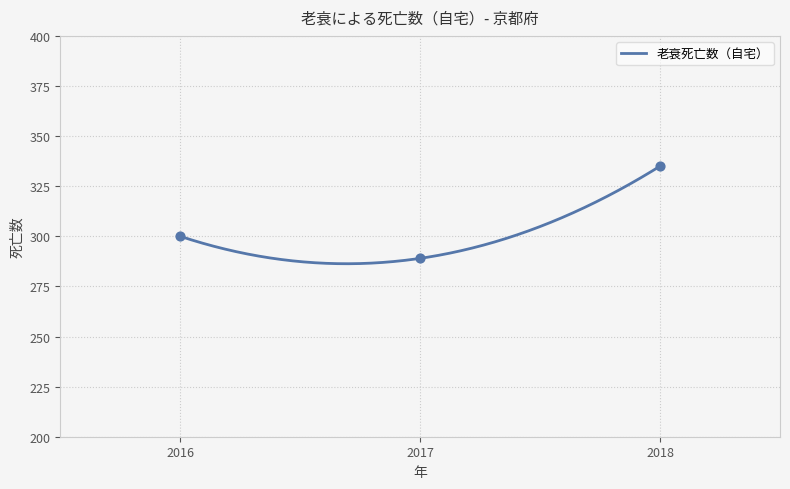

Which has a higher value, 2017 or 2016?

2016